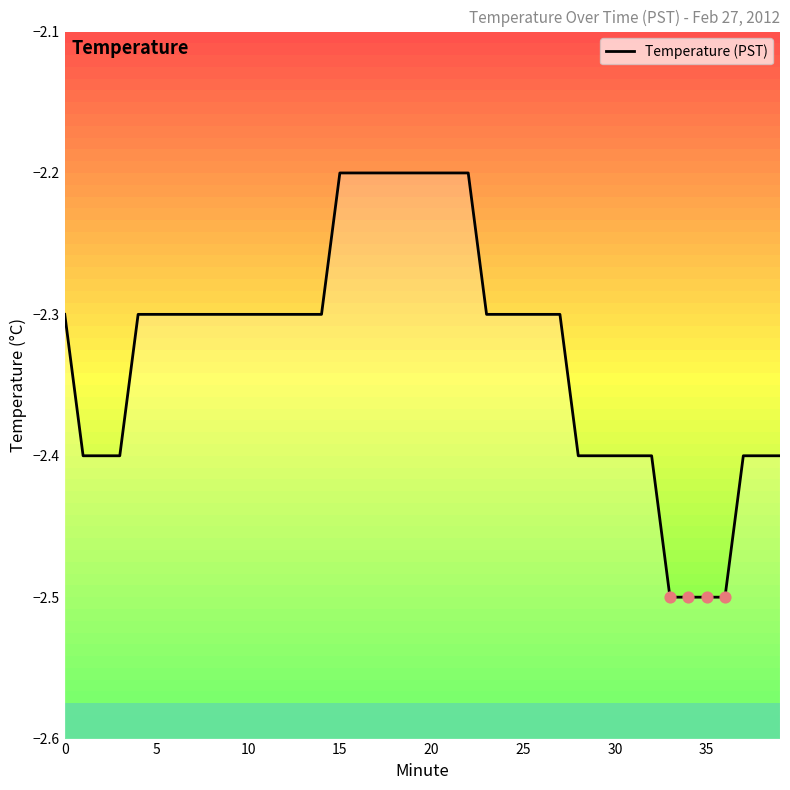

Between 21 and 23, which is larger?

21